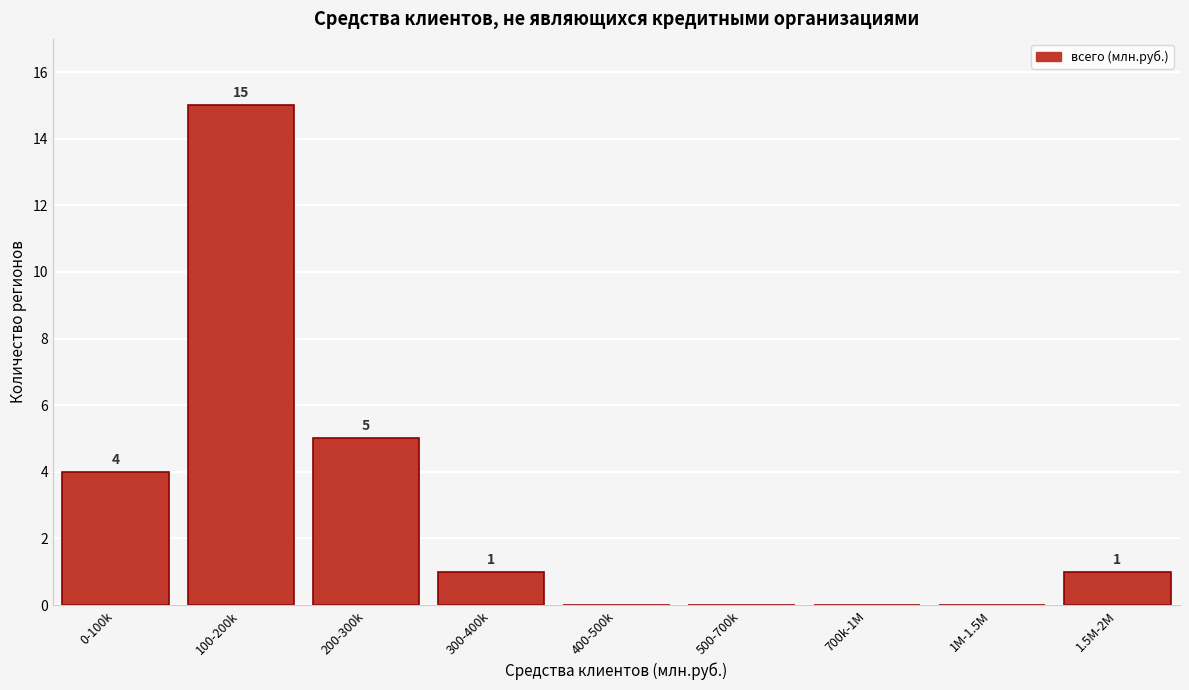

Reading left to right, list all the values displayed in this chart.

0-100k=4	100-200k=15	200-300k=5	300-400k=1	400-500k=0	500-700k=0	700k-1M=0	1M-1.5M=0	1.5M-2M=1